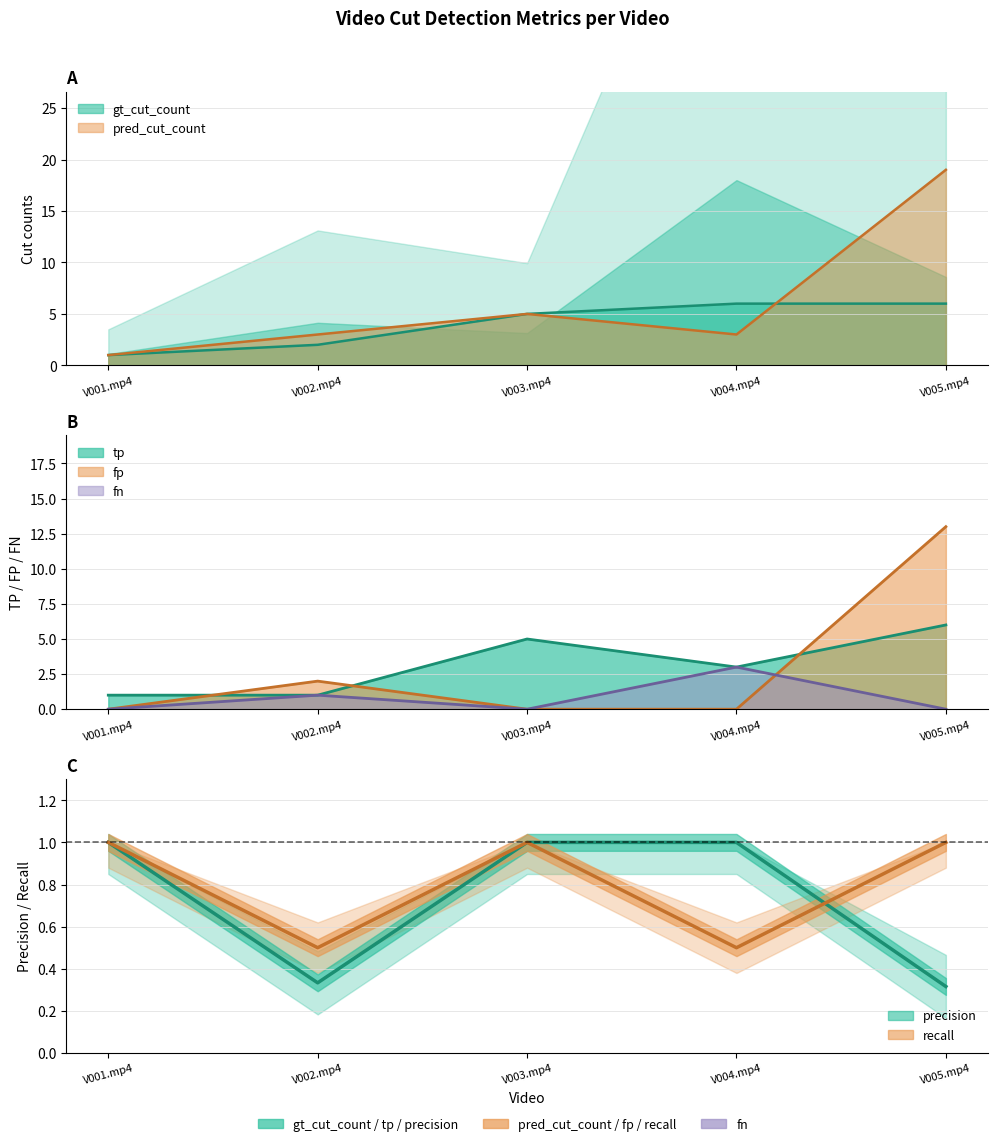

The value of fn at V004.mp4 is 4. True or false?

False